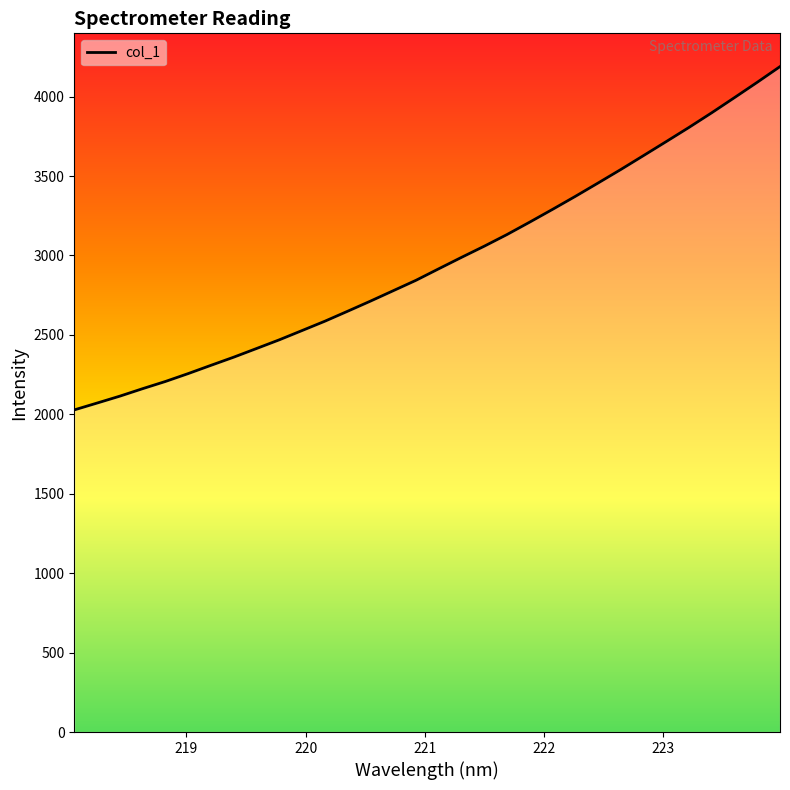

What is the smallest value displayed?

2027.9